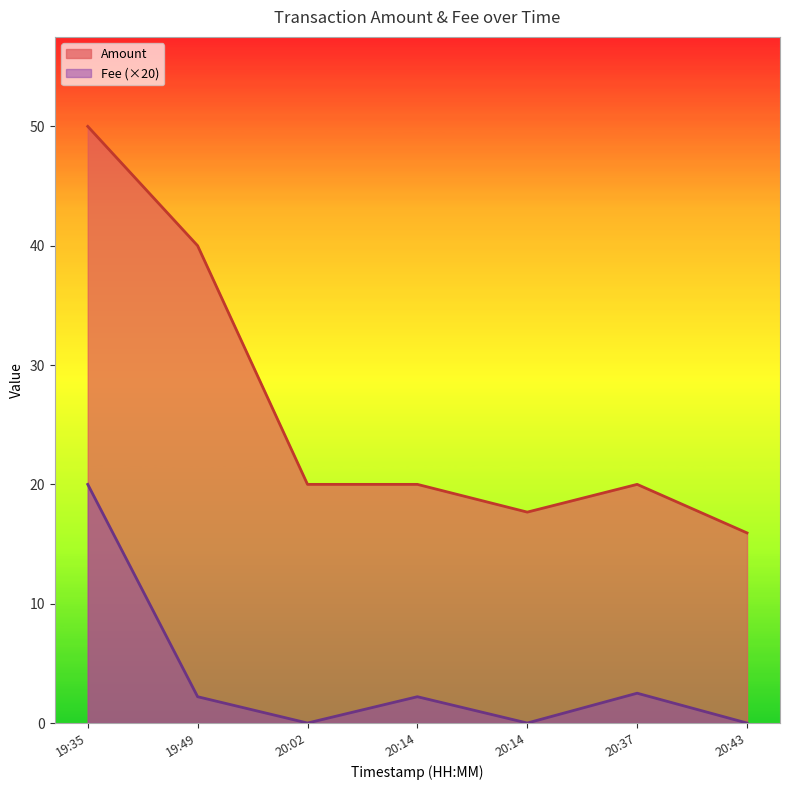

True or false: Fee has more than 0 interior local peaks.

True